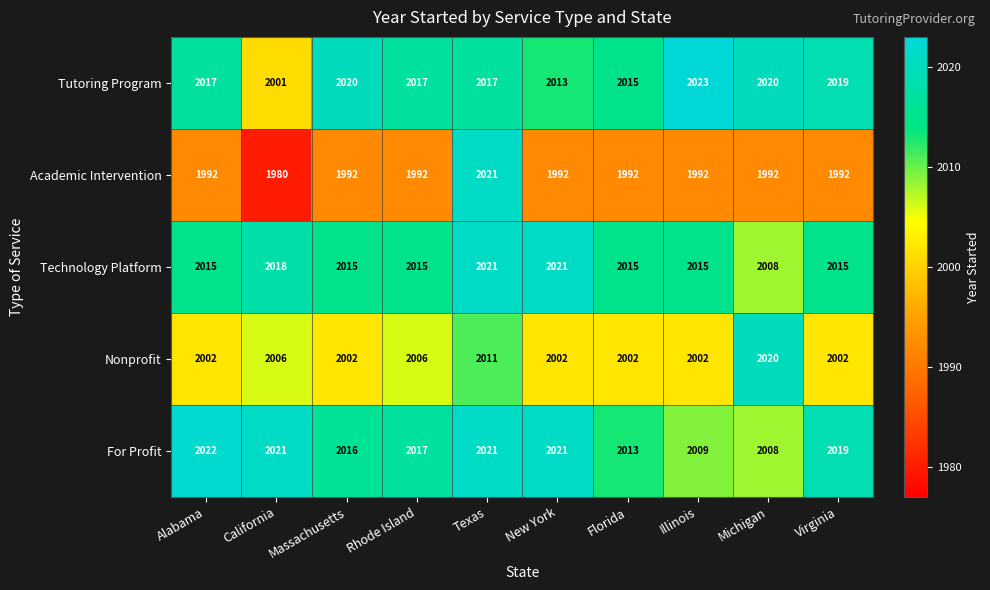

At California, list the series in order from smallest to largest.

Academic Intervention, Tutoring Program, Nonprofit, Technology Platform, For Profit